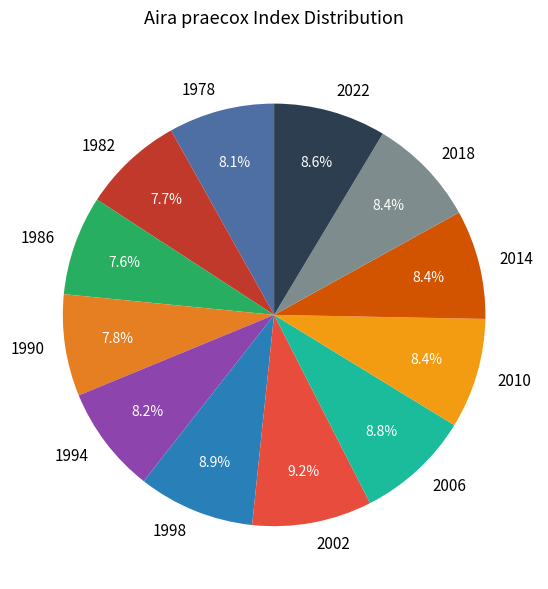

How many segments does this pie chart have?

12